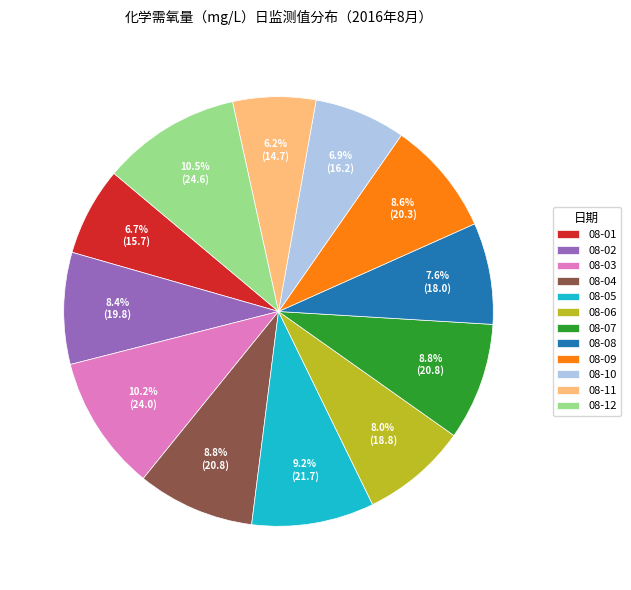

To the nearest percent, what is the difference between the 08-08 and 08-05 slice percentages?

2%